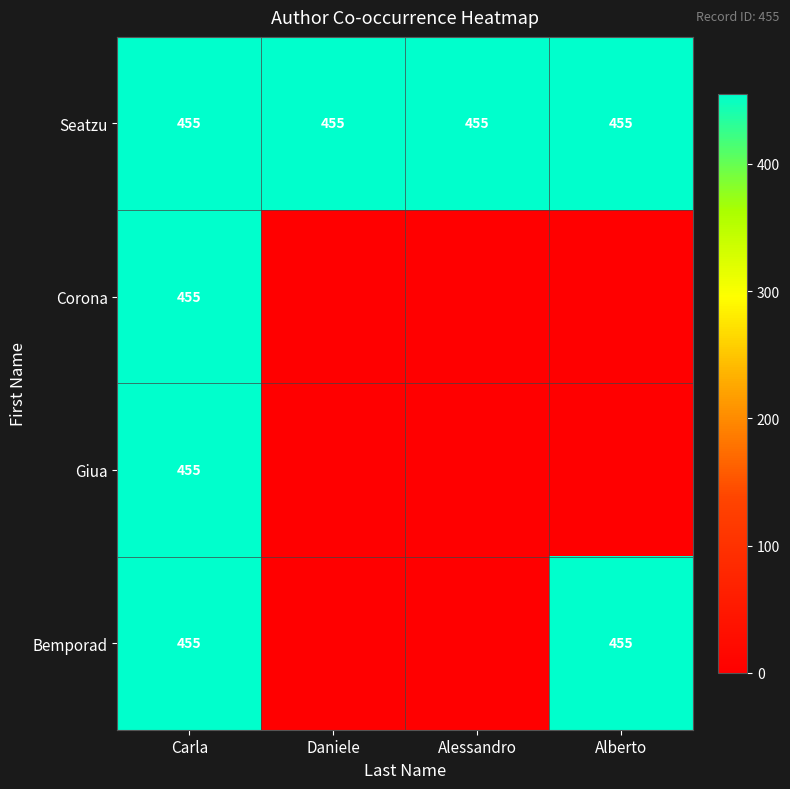

Which category has the lowest value across all series?

Daniele